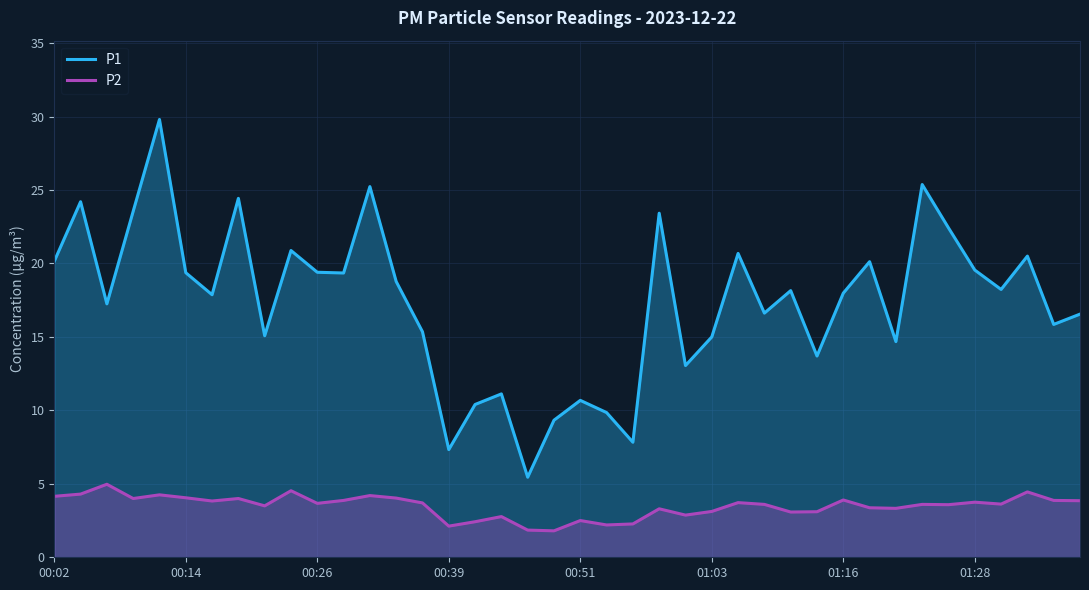

What is the average value of the P1 series?

17.4